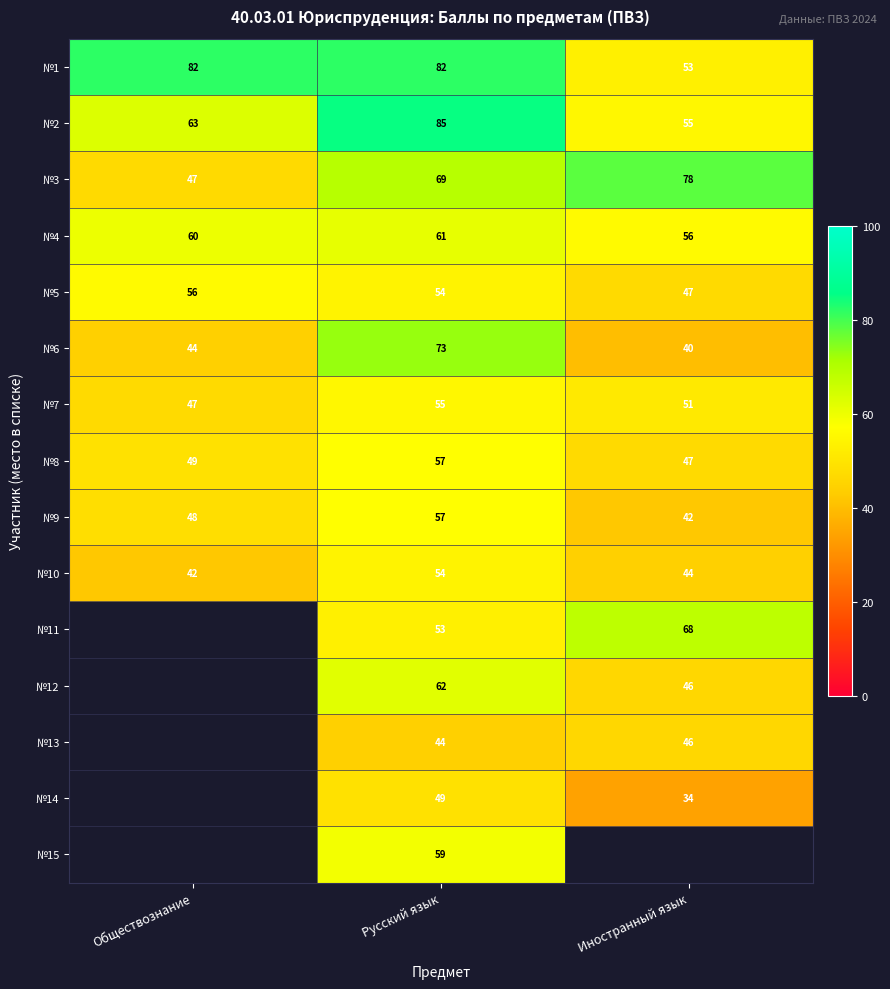

The value of №9 at Обществознание is 13. True or false?

False